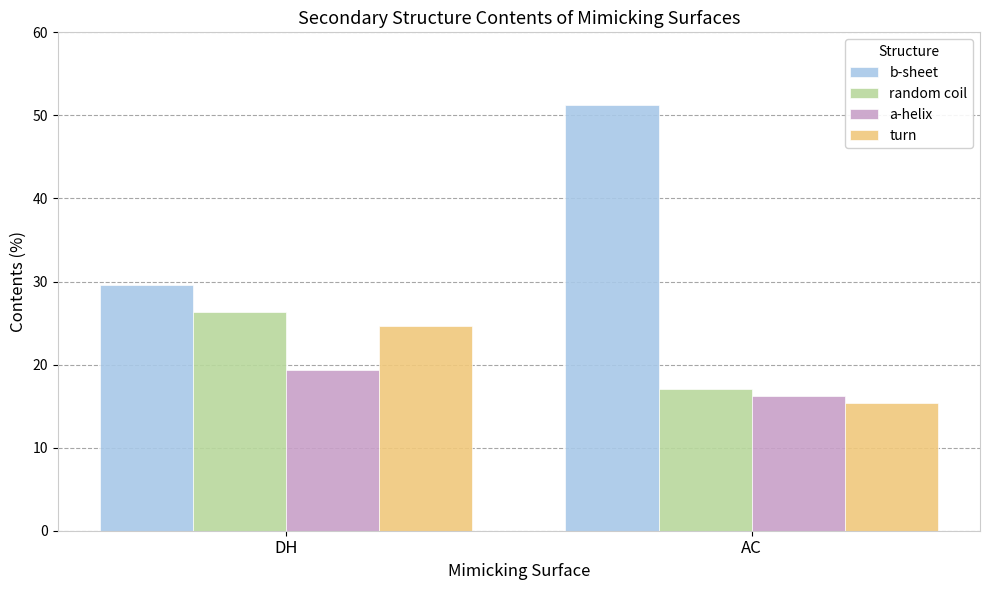

Which category has the lowest value in the b-sheet series?

DH